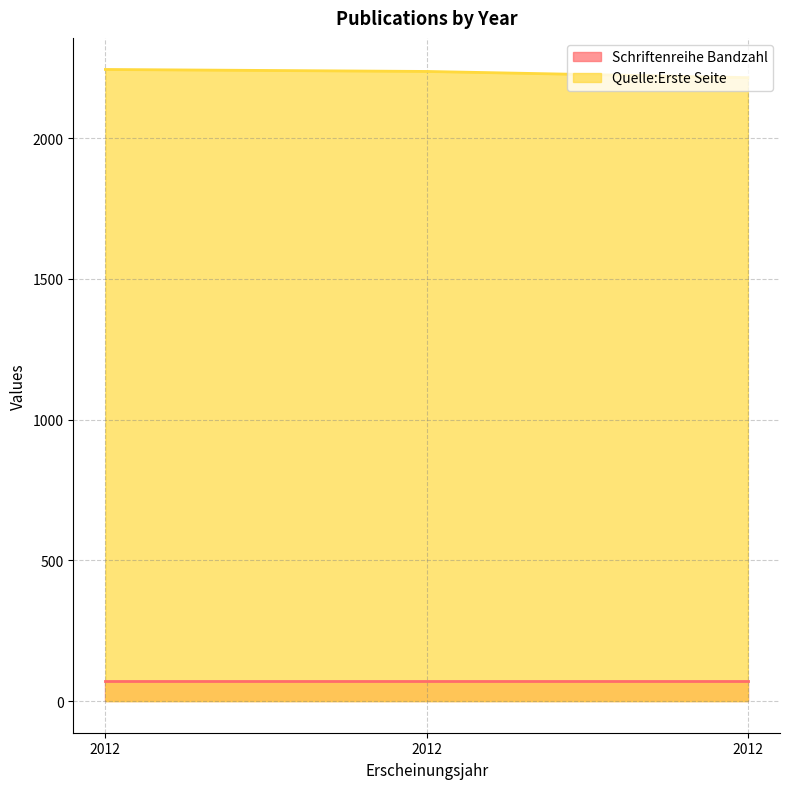

What is the maximum value shown in the chart?

2244